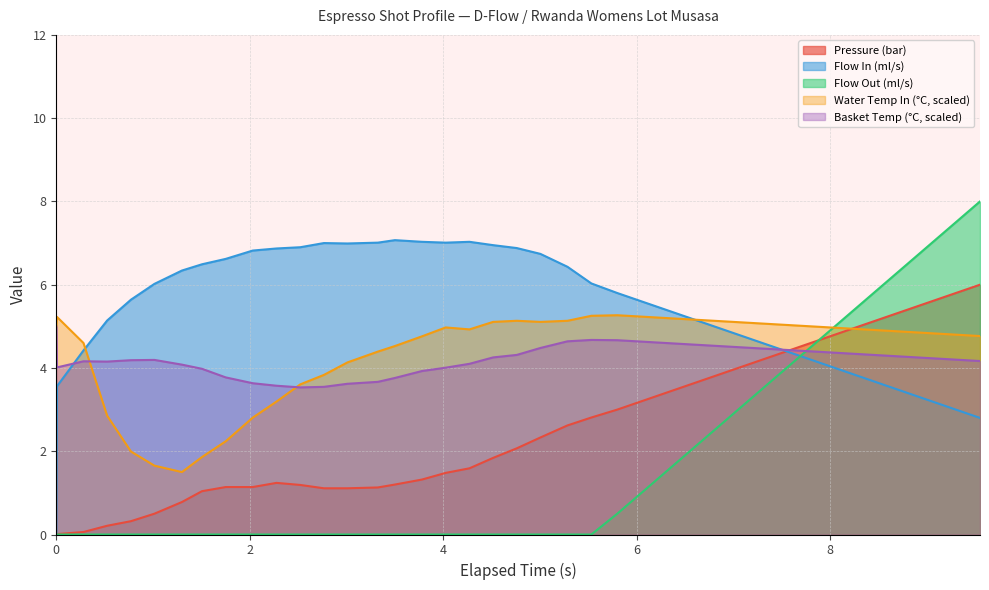

Which series has the largest range (max minus min)?

Flow Out (ml/s)